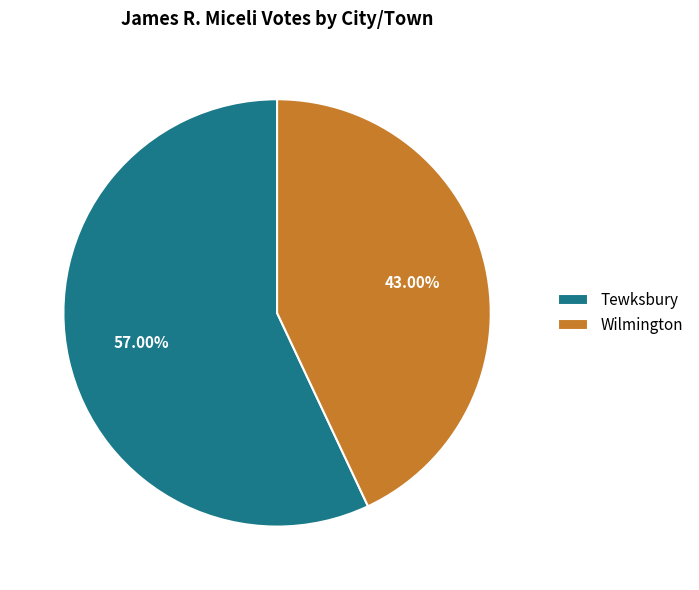

Is Wilmington the majority of the pie?

No